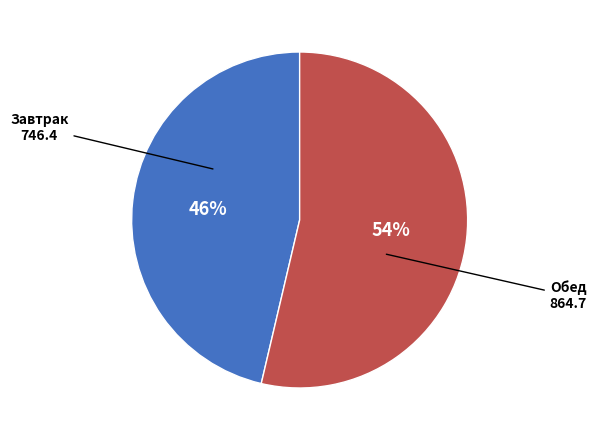

Does any single category account for the majority?

Yes